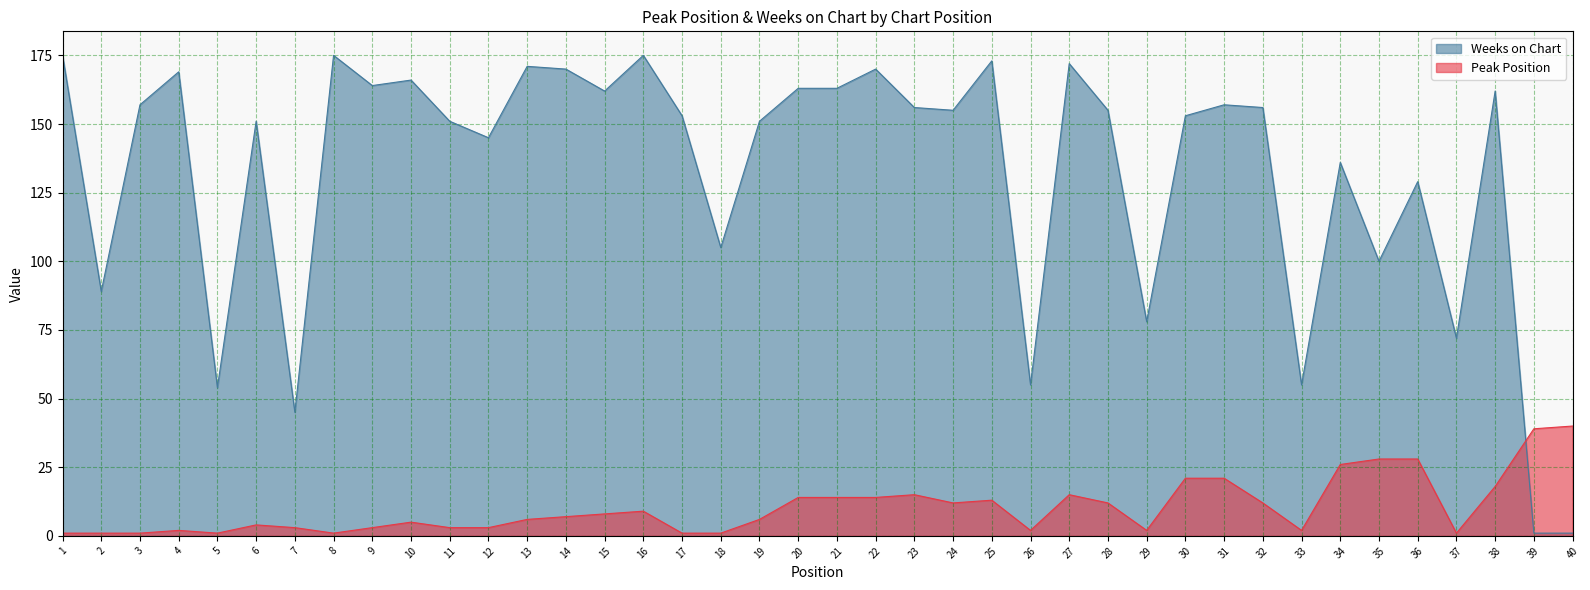

Which series has the largest total across all categories?

Weeks on Chart